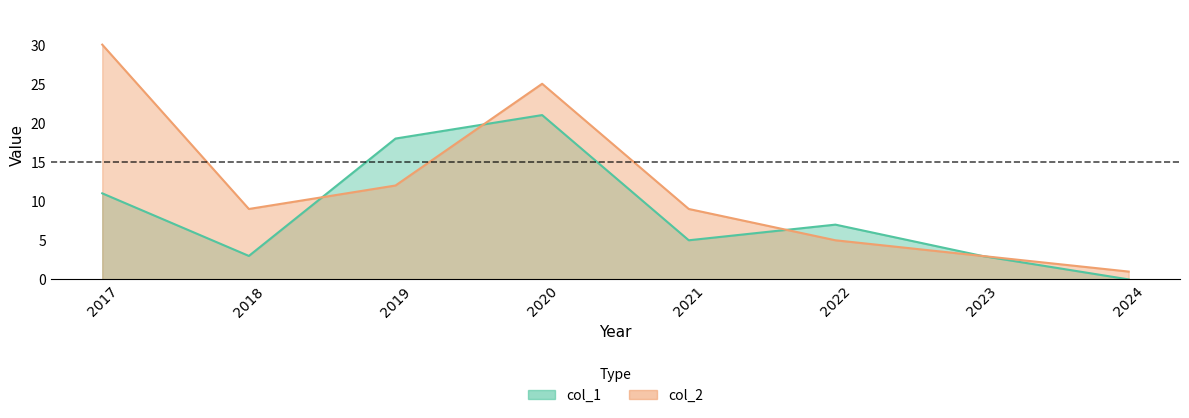

Is the value of col_2 at 2018 greater than the value of col_1 at 2024?

Yes